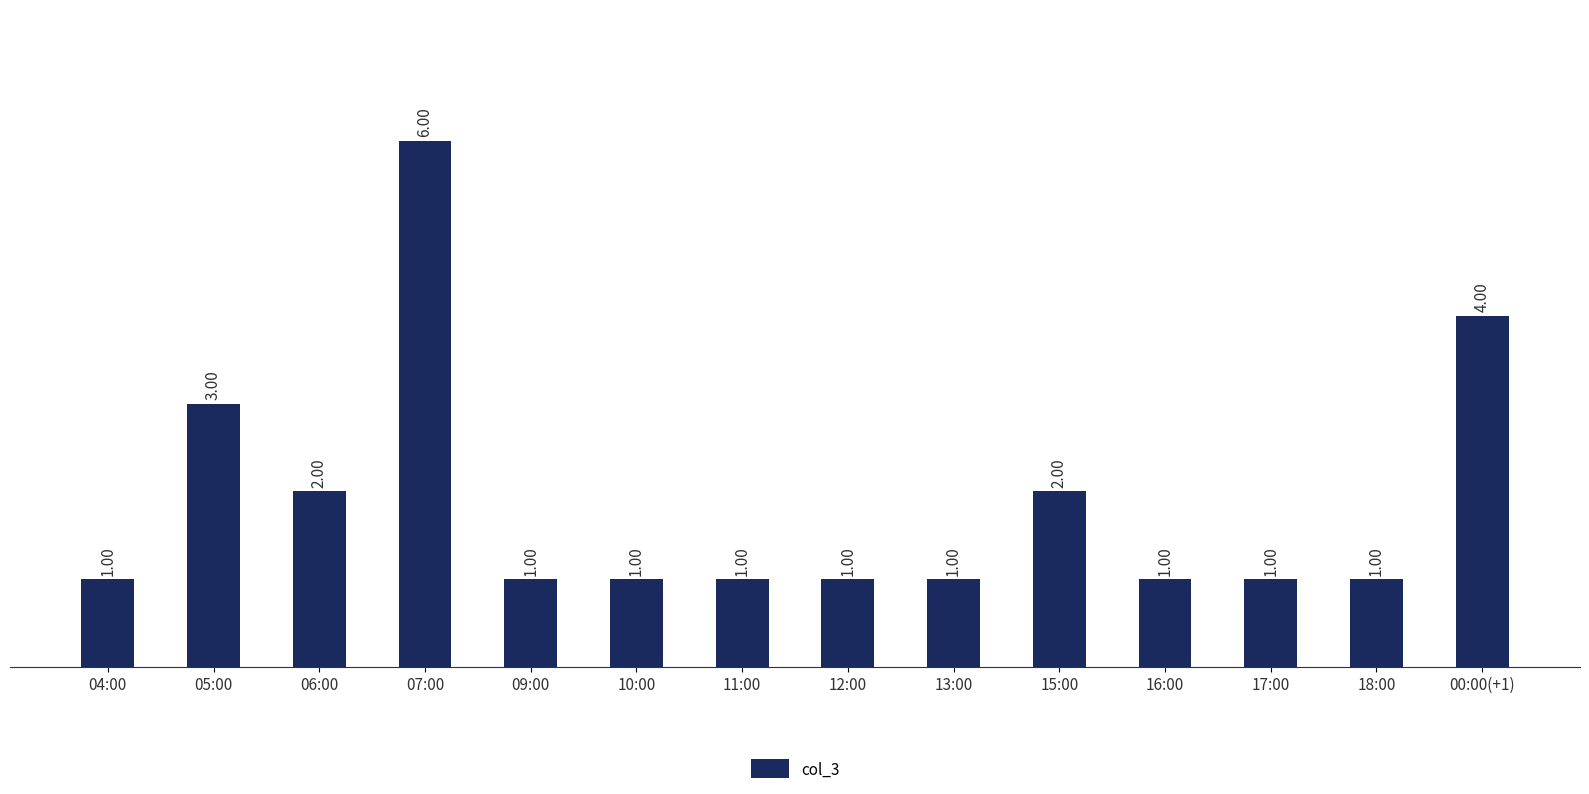

Approximately how many times larger is the value at 09:00 compared to 18:00?

1.0